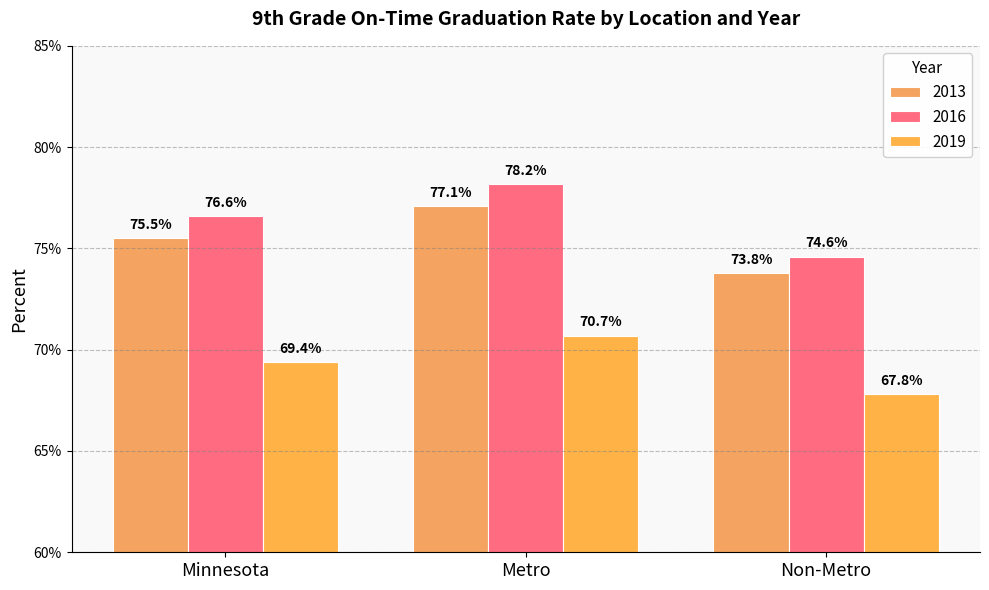

Does the chart contain stacked bars?

No